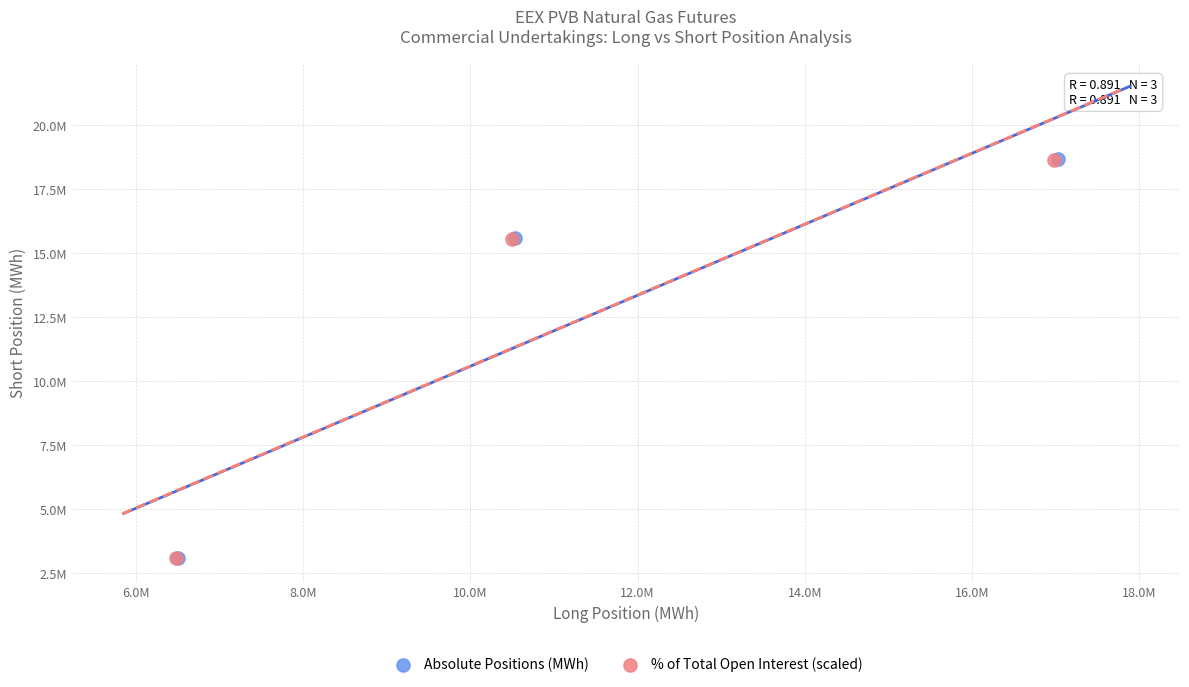

What are all the series names shown in the legend?

Absolute Positions (MWh), % of Total Open Interest (scaled)